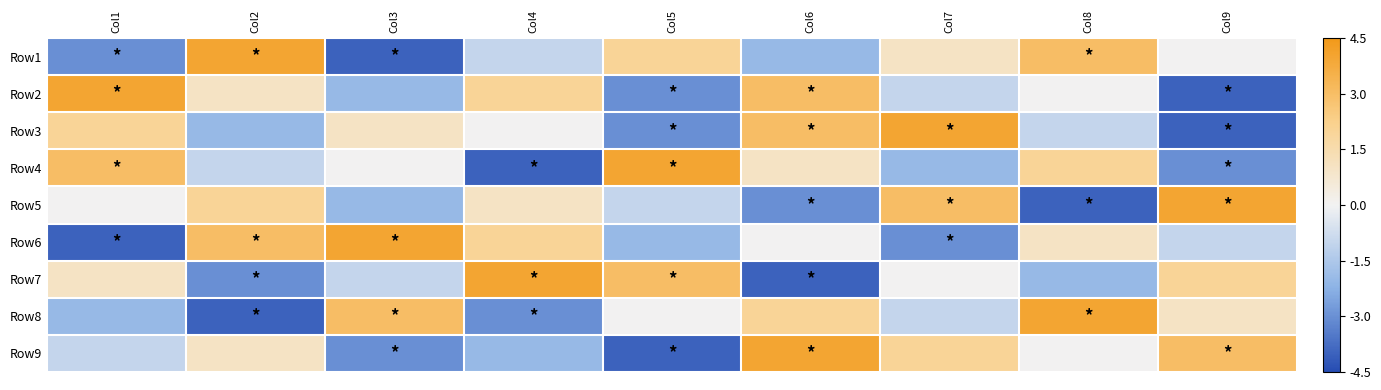

What is the total value across all series at Col4?

-1